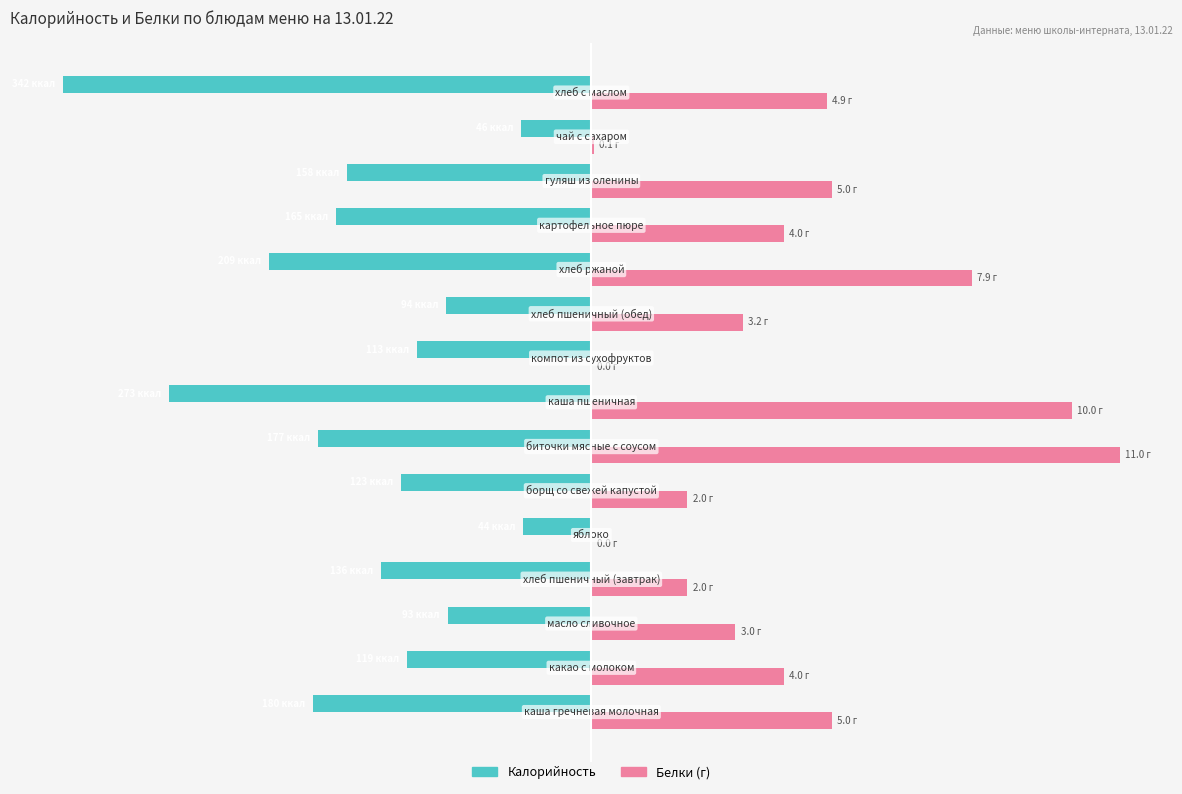

What are all the series names shown in the legend?

Калорийность, Белки (г)